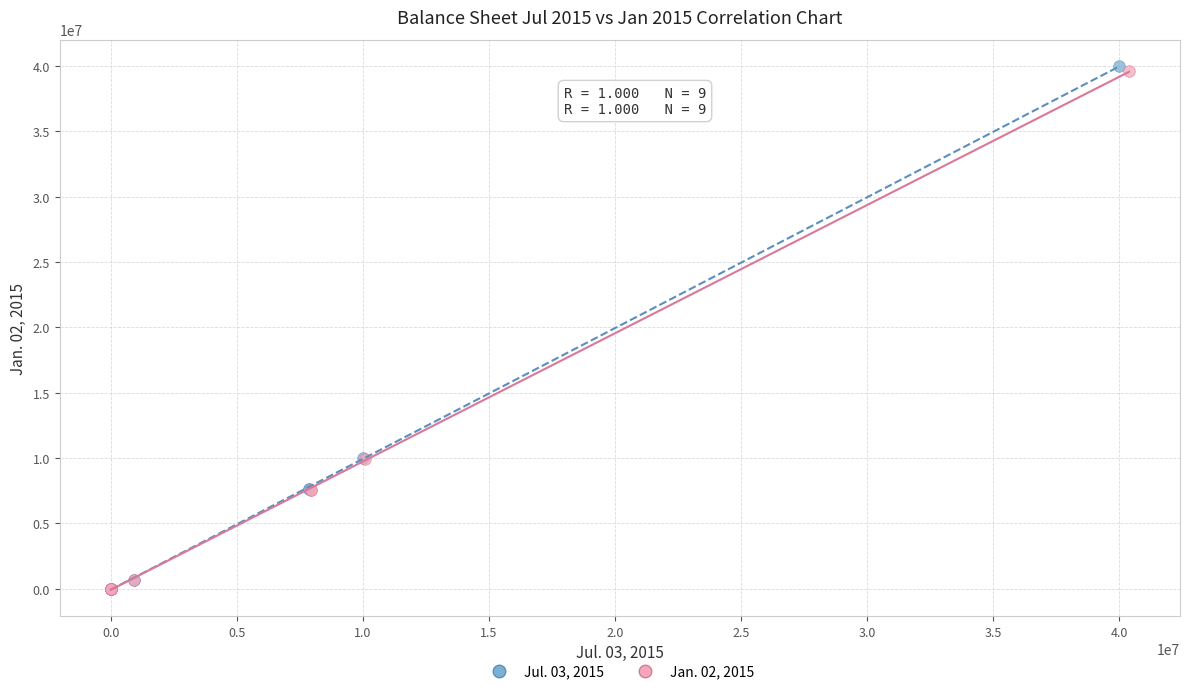

Which series has the largest Y range (max minus min)?

Jul. 03, 2015